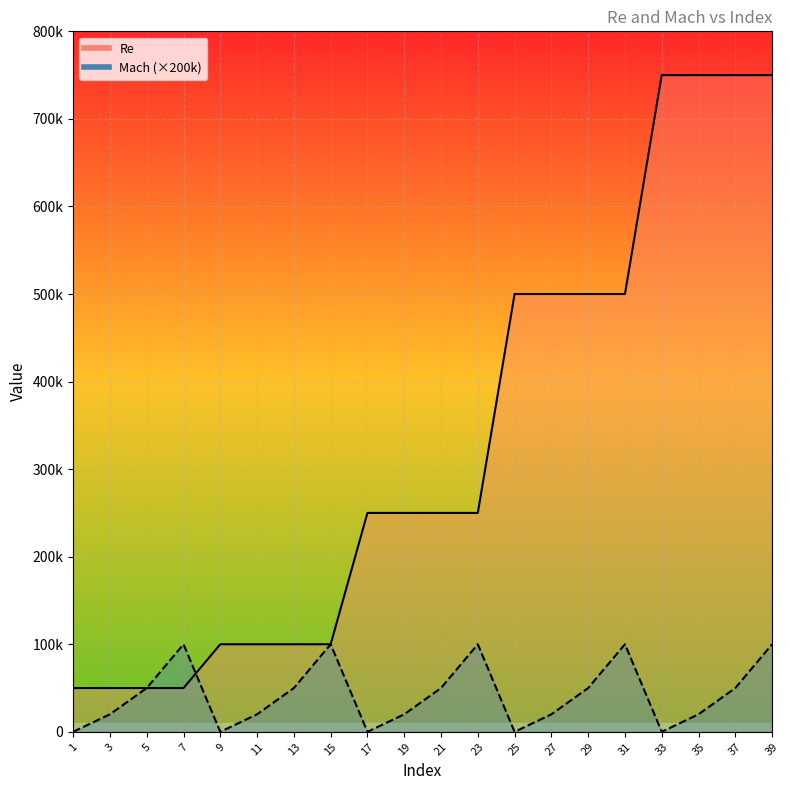

Rank the series by their average value, from highest to lowest.

Re_line, Mach_line